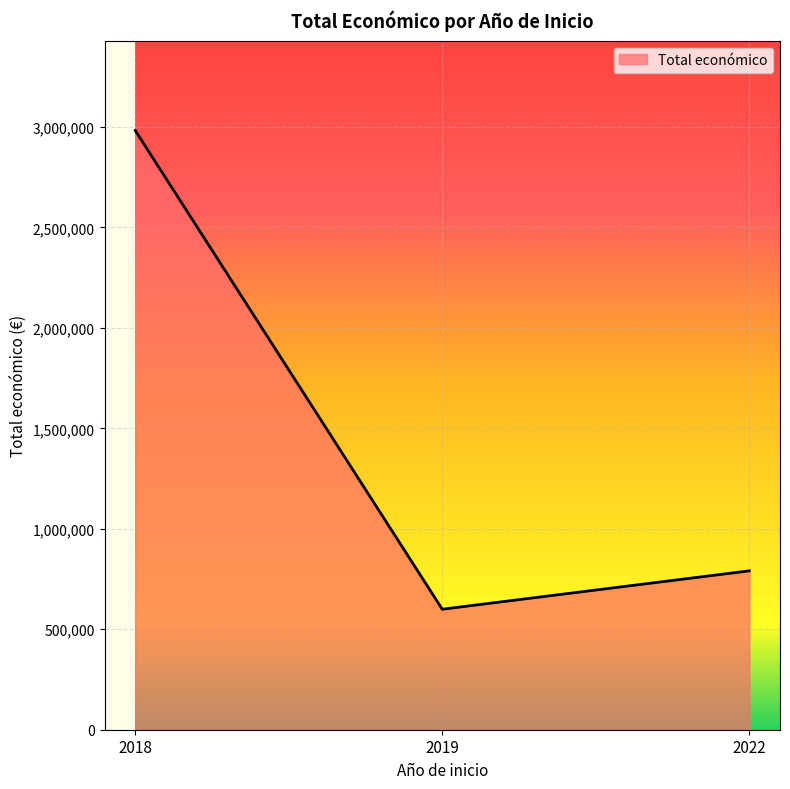

What is the greatest value displayed?

2982426